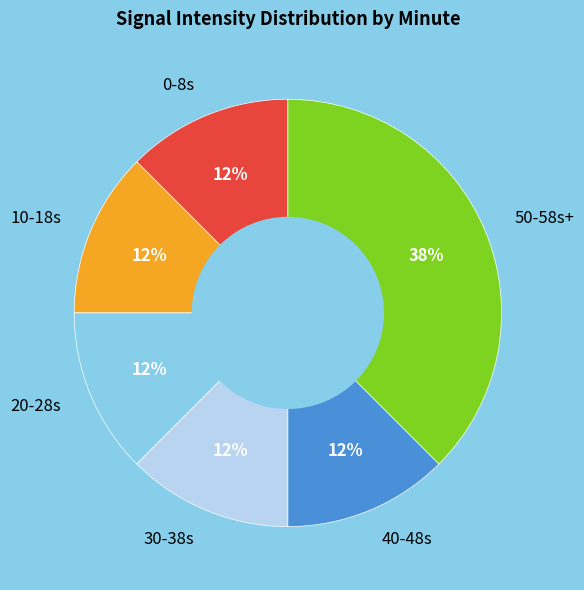

Is it true that 20-28s is 3% of the pie?

False